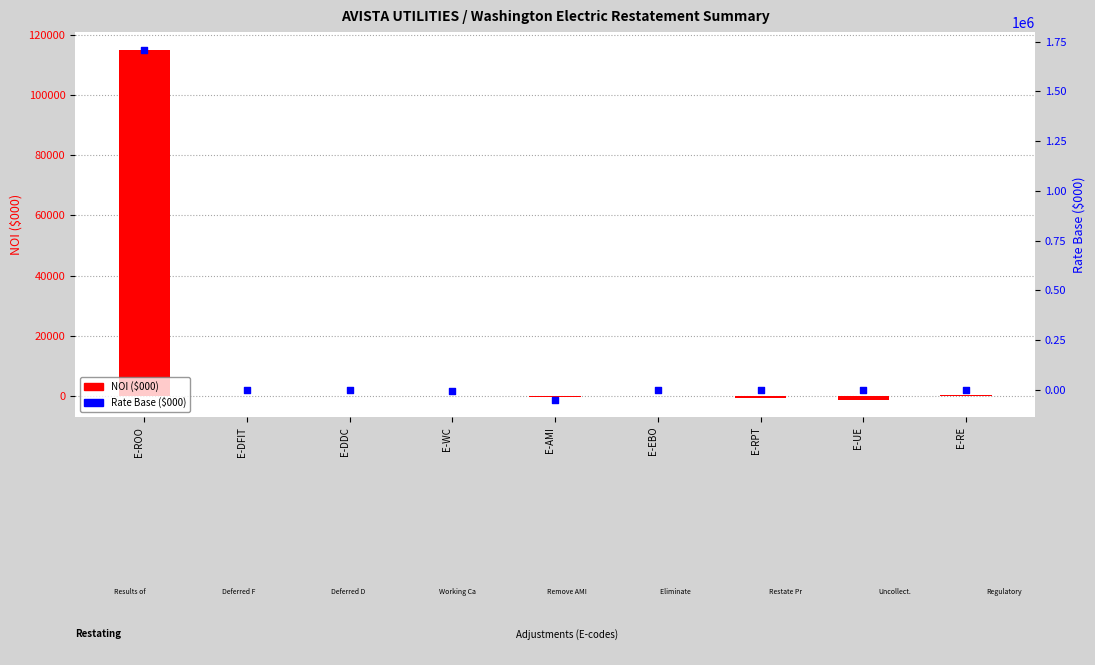

At how many categories does at least one series exceed 750870?

1